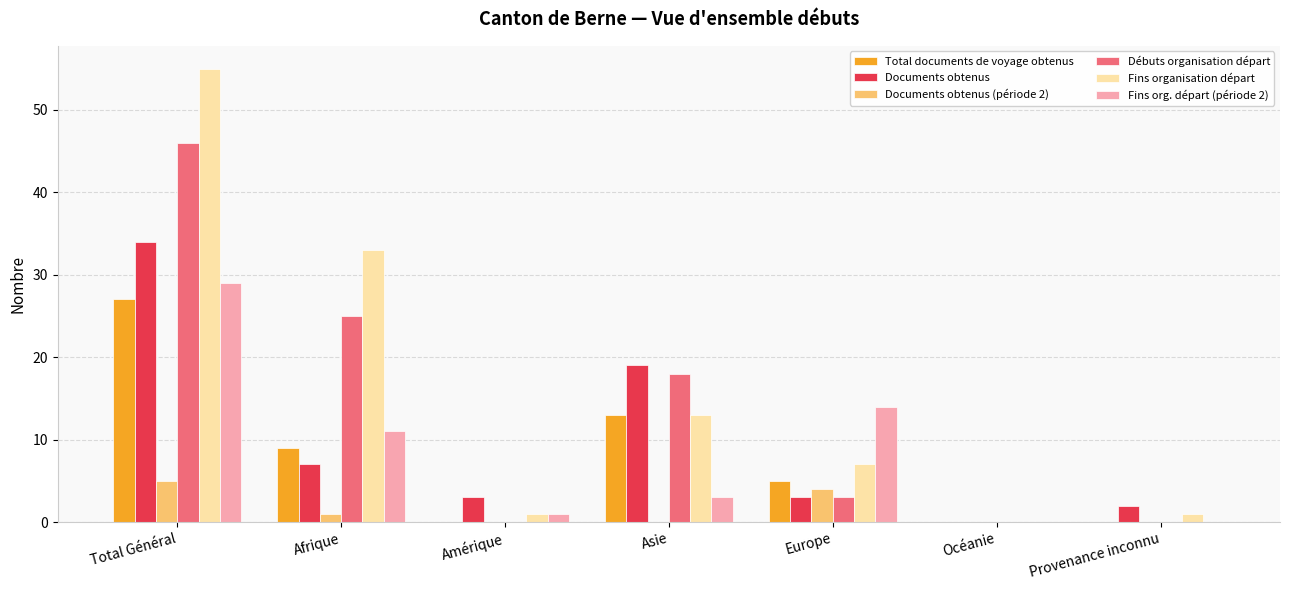

How many data points does each series have?

7